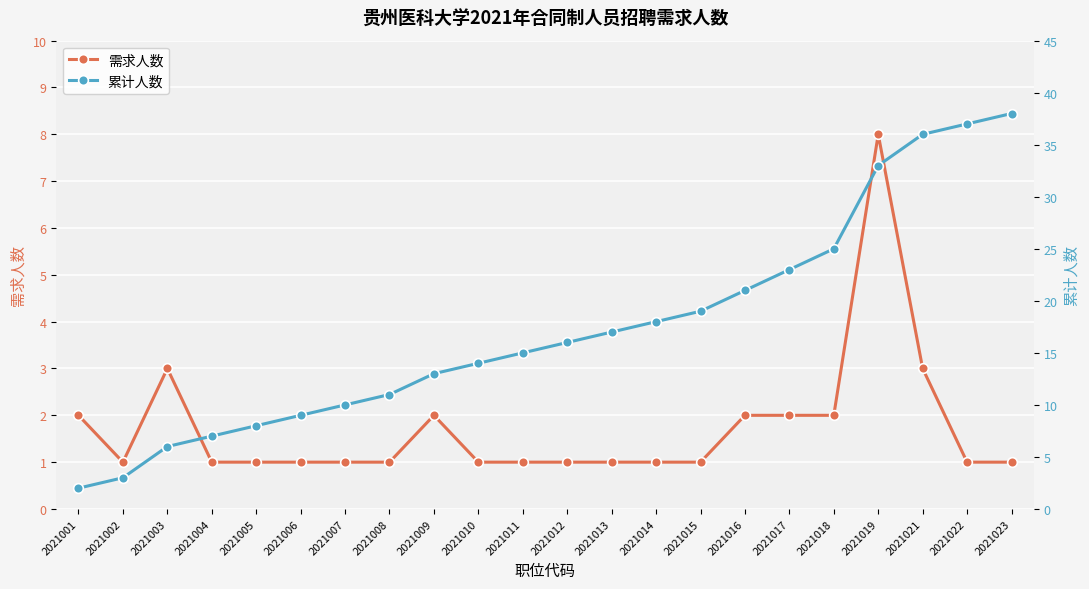

At which category is the sum across all series the highest?

2021019